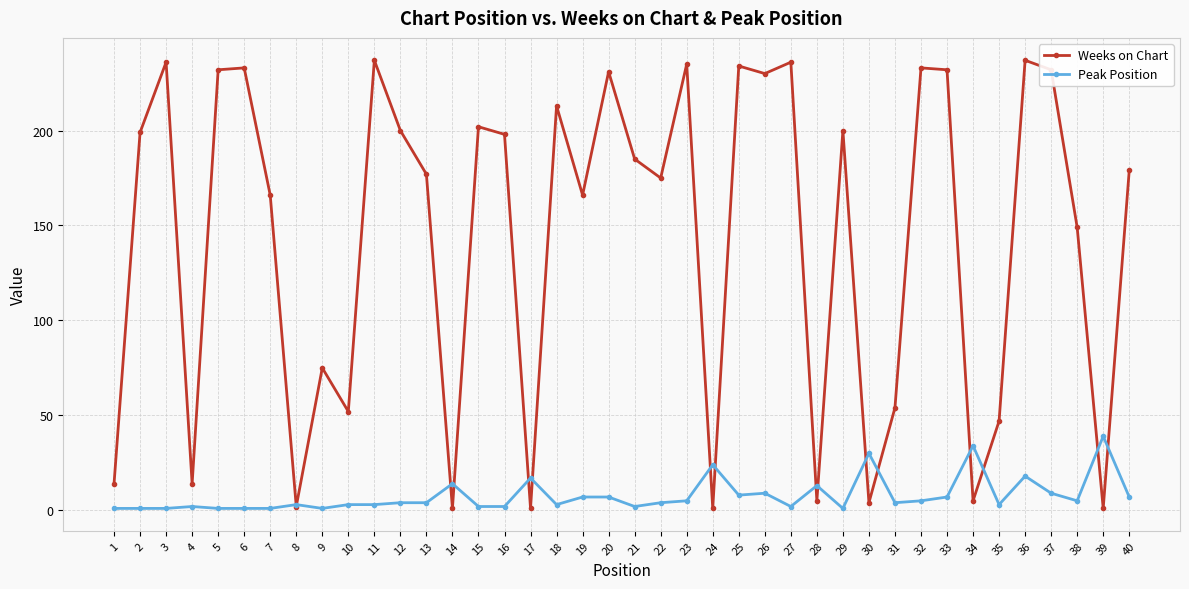

Which series has the widest spread of values?

Weeks on Chart